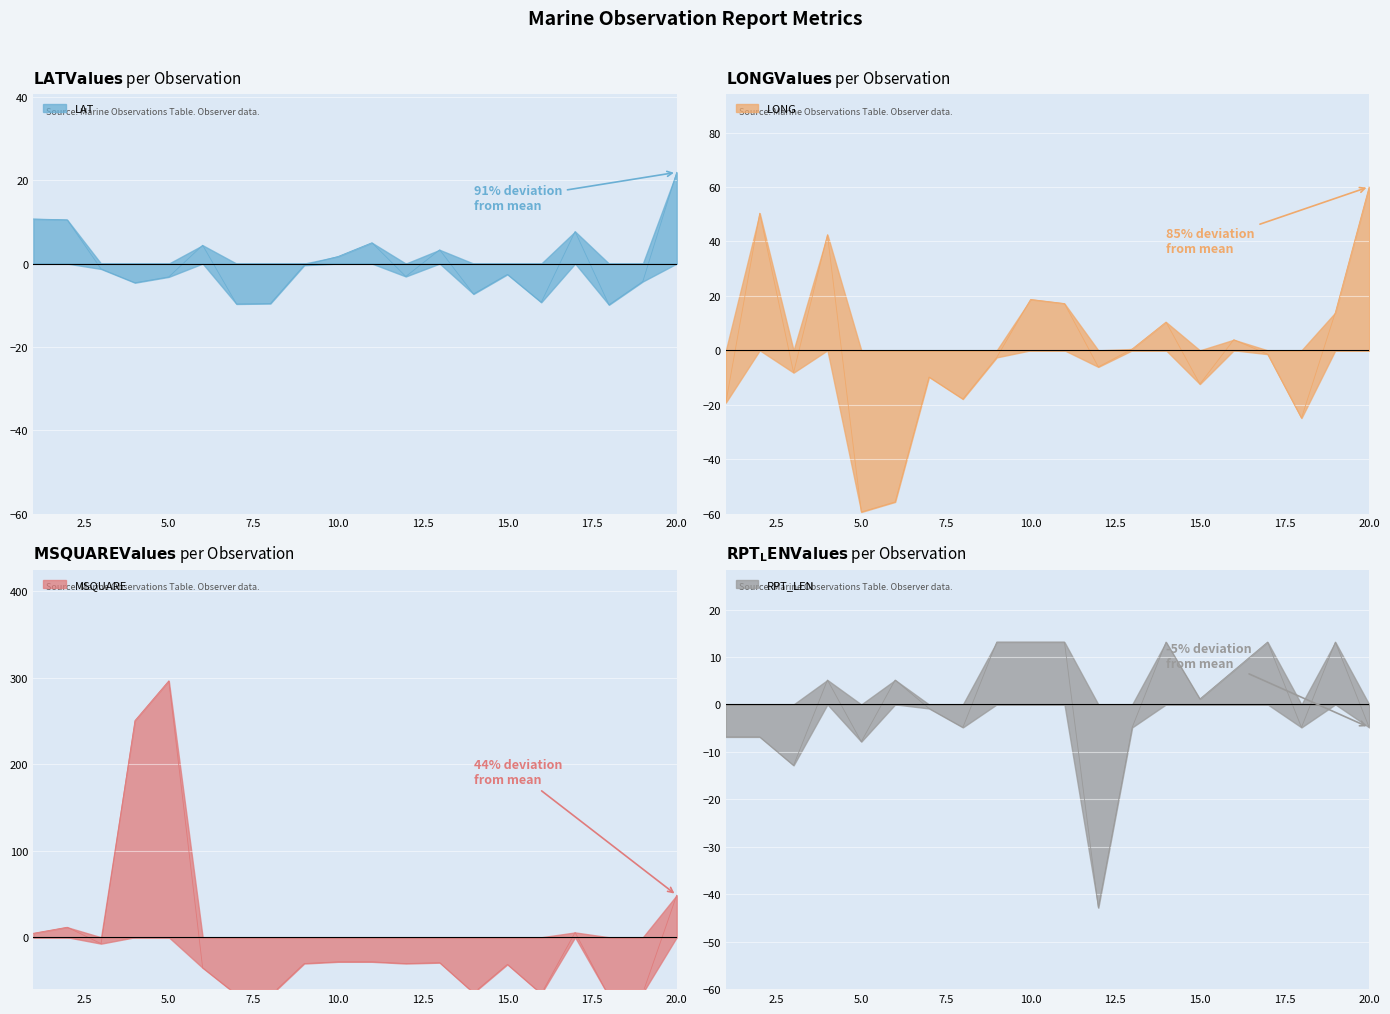

True or false: LAT has a value of 1.7 at 10.

True